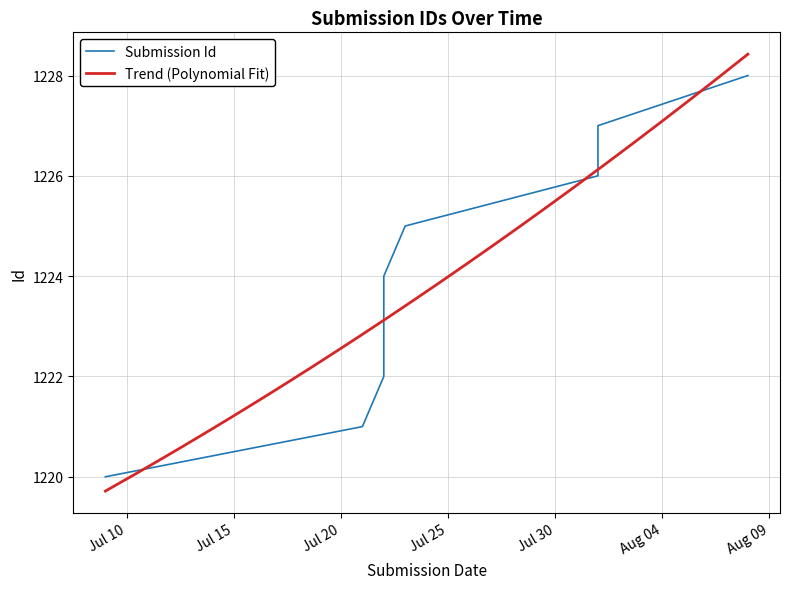

Count the number of values greater than 1224.

4